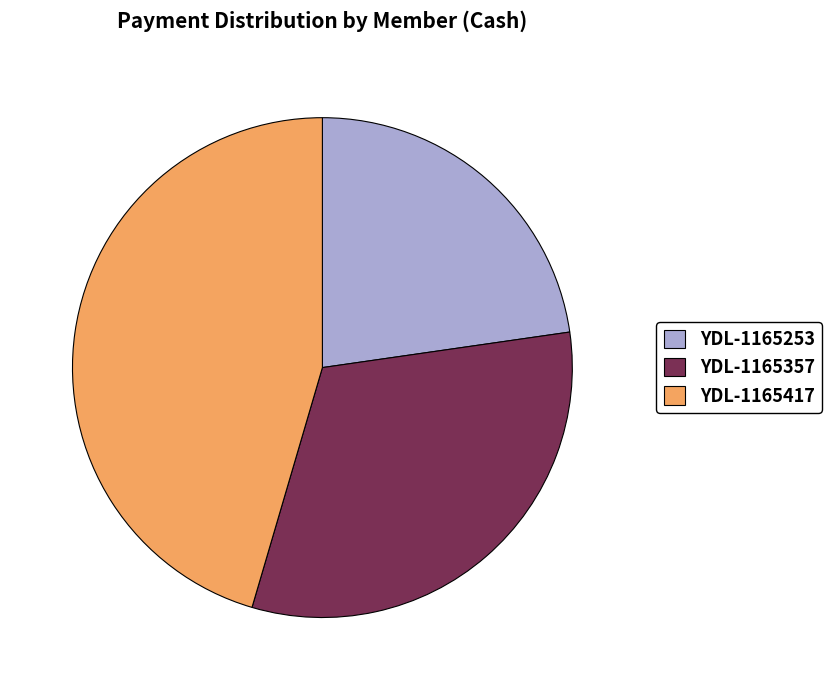

Rank the categories by value from lowest to highest.

YDL-1165253, YDL-1165357, YDL-1165417